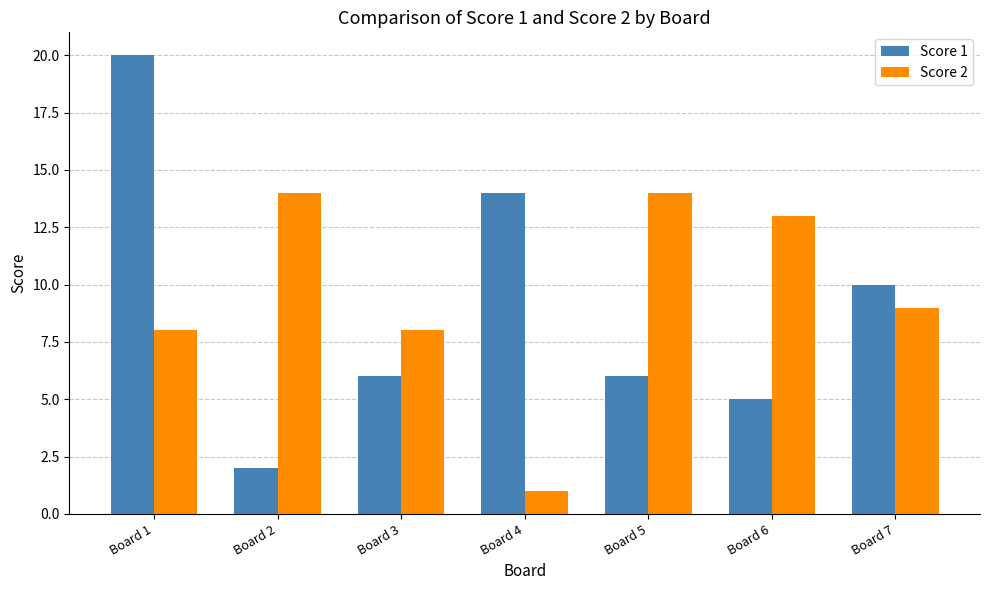

How many distinct data groups are displayed?

2